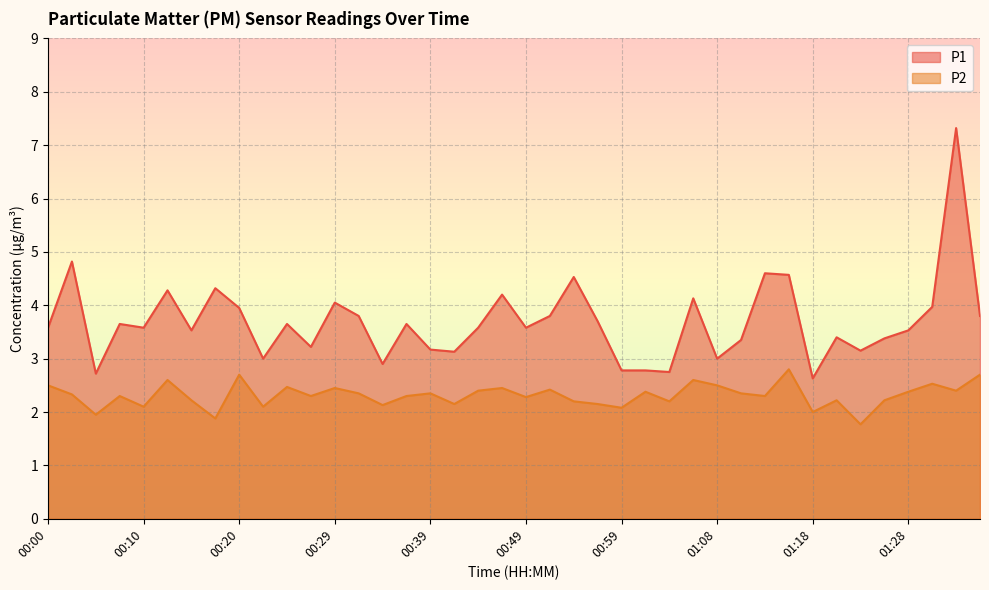

What is the sum of all P2 values?

92.5